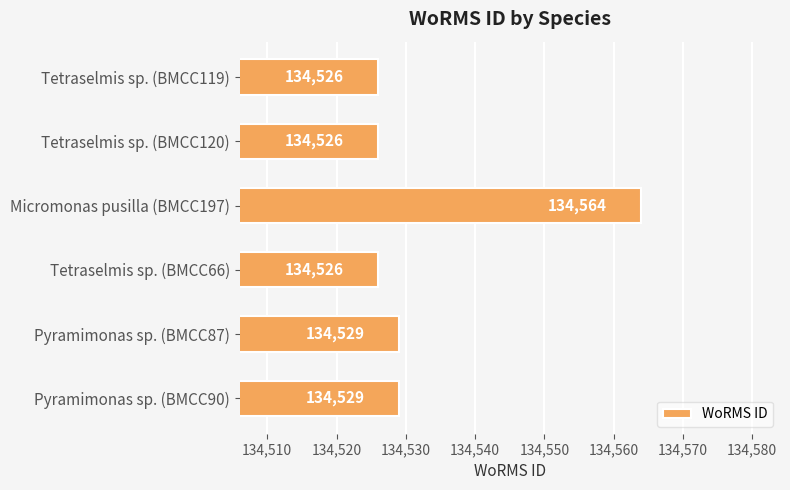

What is the change in value from Tetraselmis sp. (BMCC119) to Pyramimonas sp. (BMCC90)?

+3